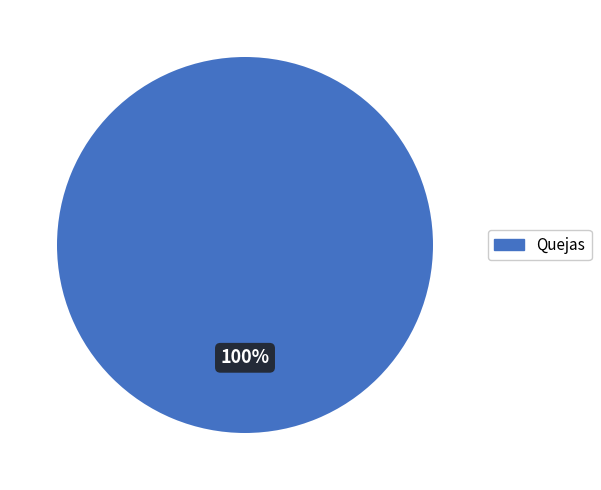

Is there any slice that represents more than half of the pie?

Yes